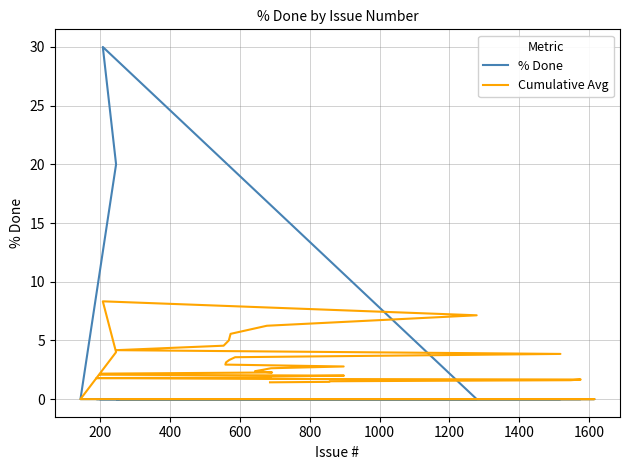

Which series ends up on top after the final intersection of Cumulative Avg and % Done?

Cumulative Avg